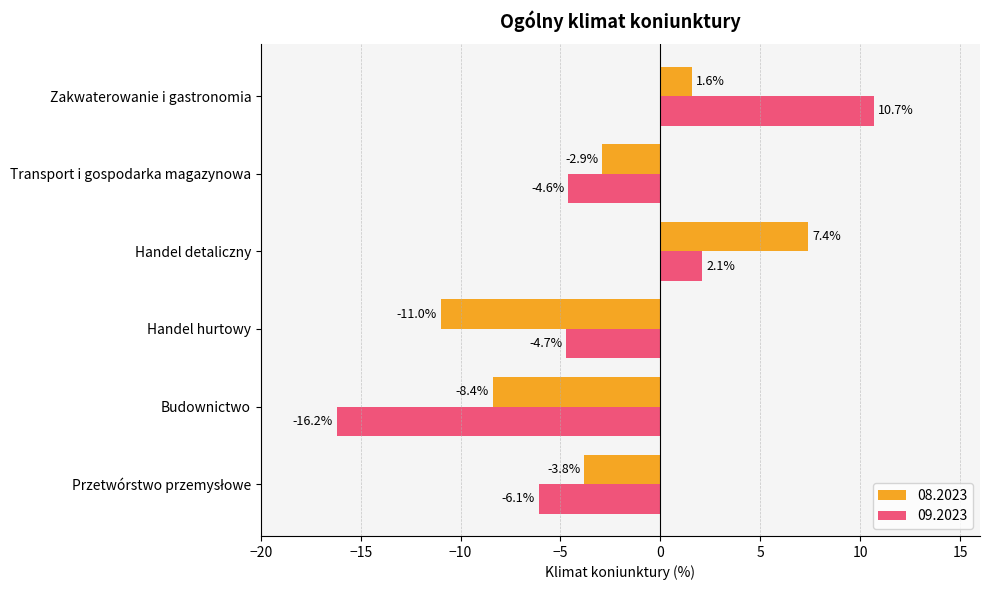

Rank the series by their average value, from lowest to highest.

09.2023, 08.2023